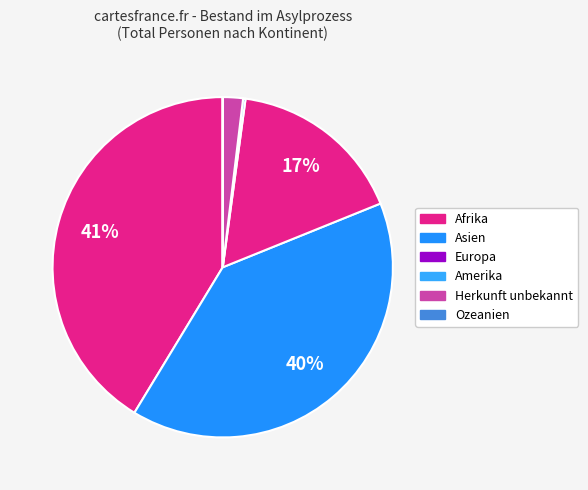

Does Ozeanien represent more than half of the total?

No